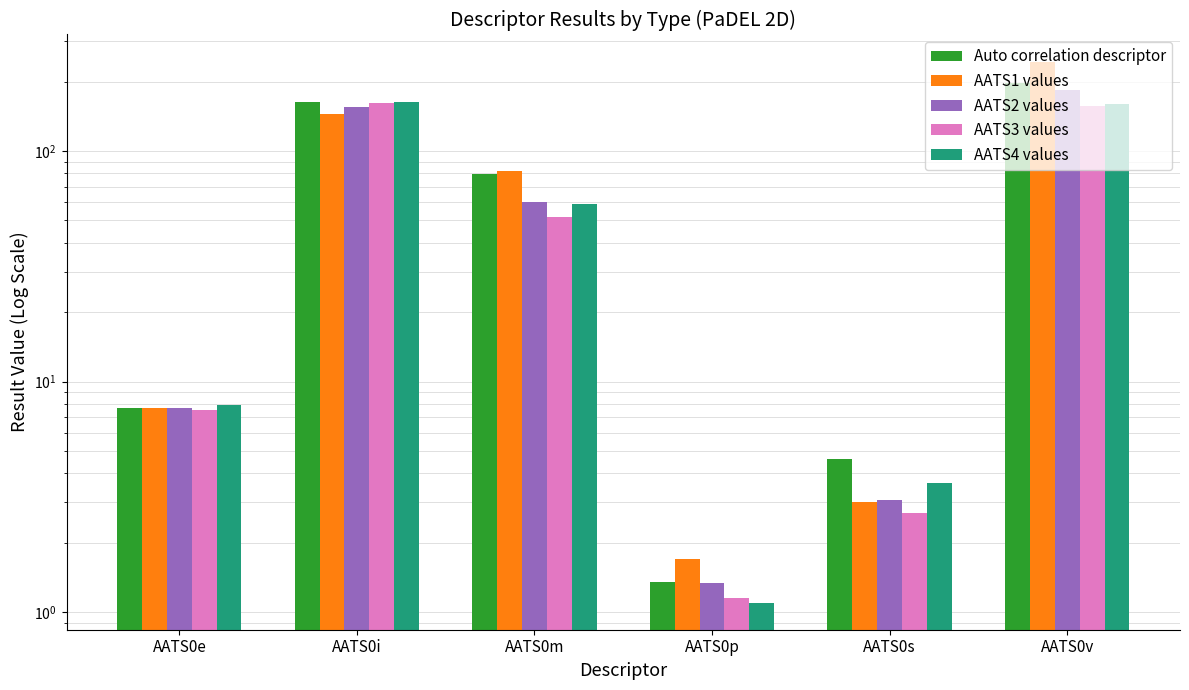

How many bars are there in total?

30